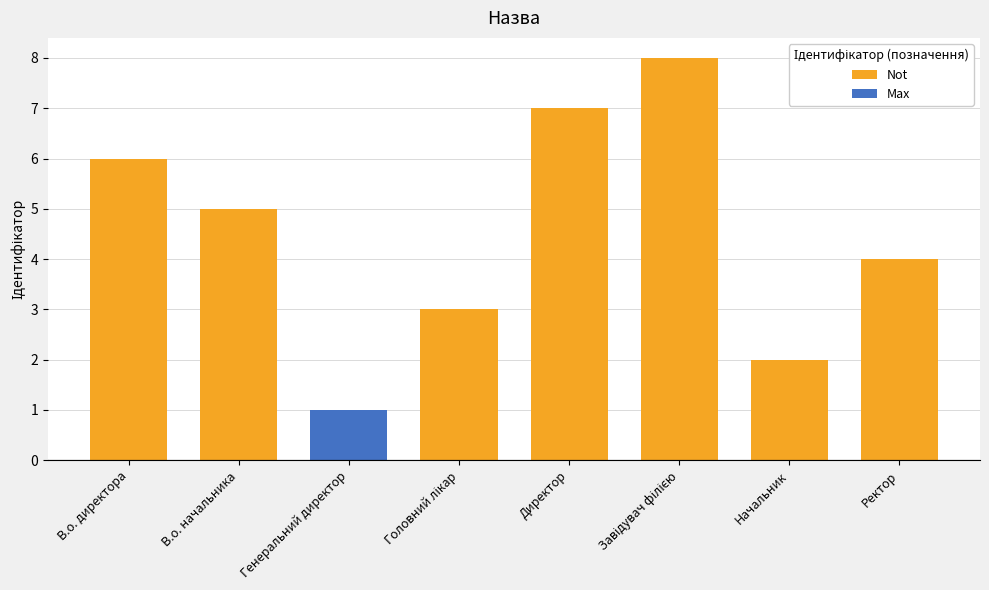

How many bars are there in total?

8